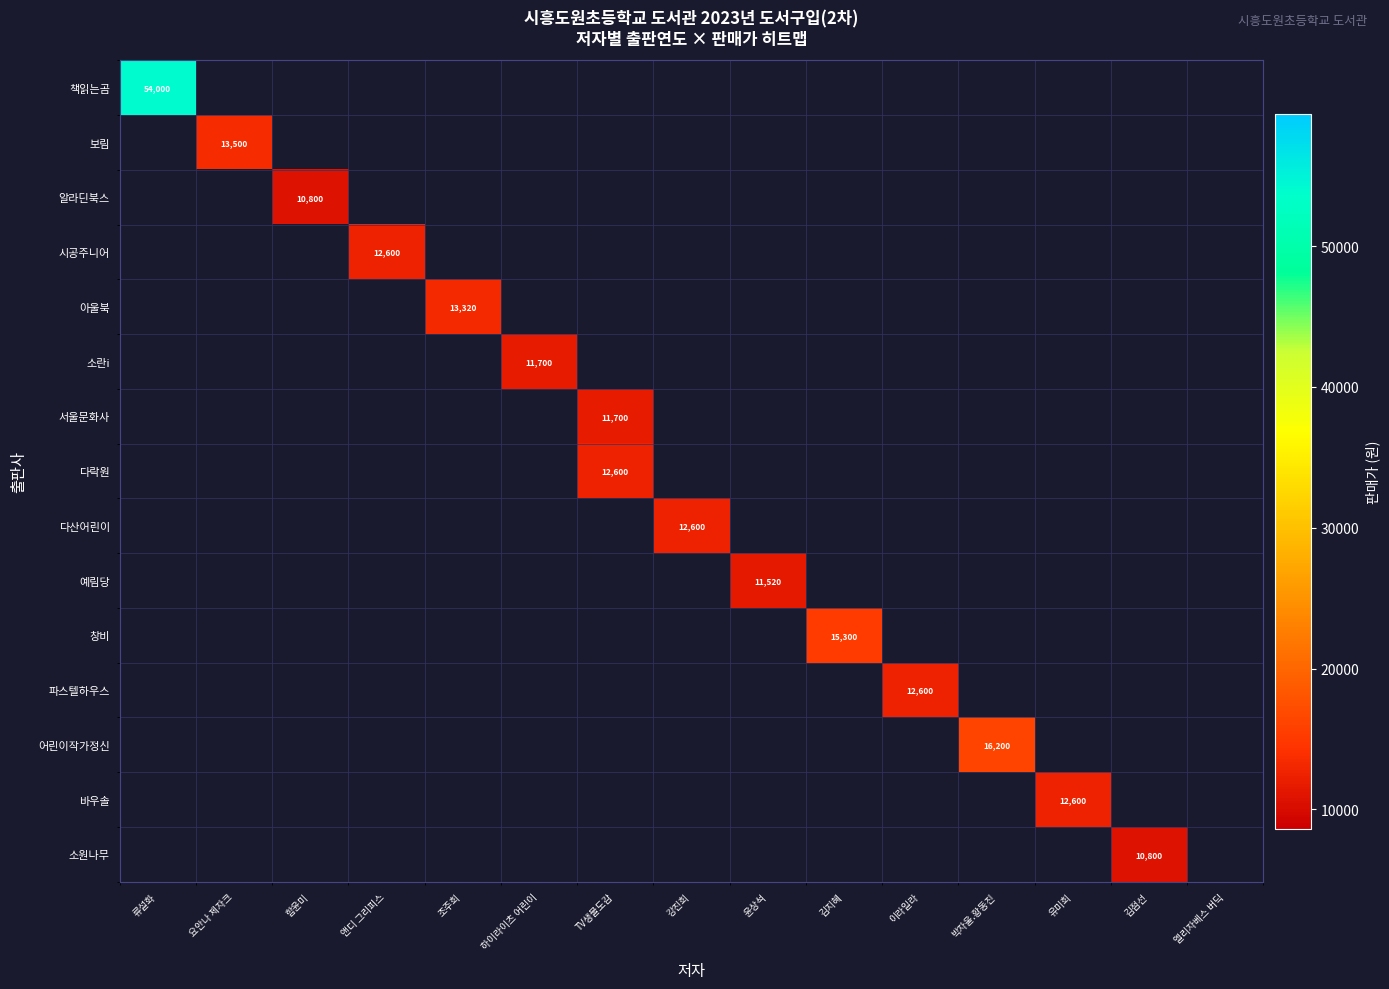

Is it true that 서울문화사 equals 11700 at TV생물도감?

True